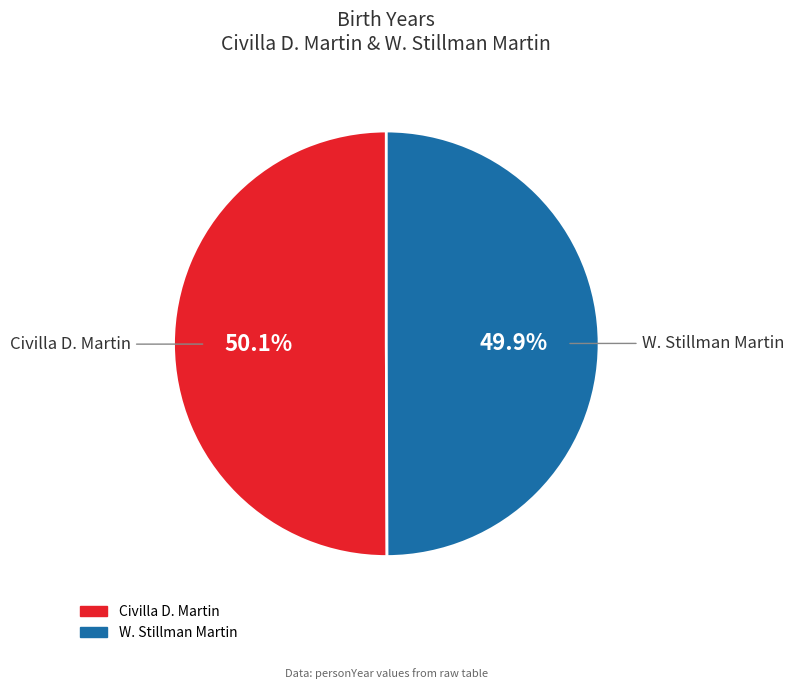

Approximately how many times larger is the value at W. Stillman Martin compared to Civilla D. Martin?

1.0